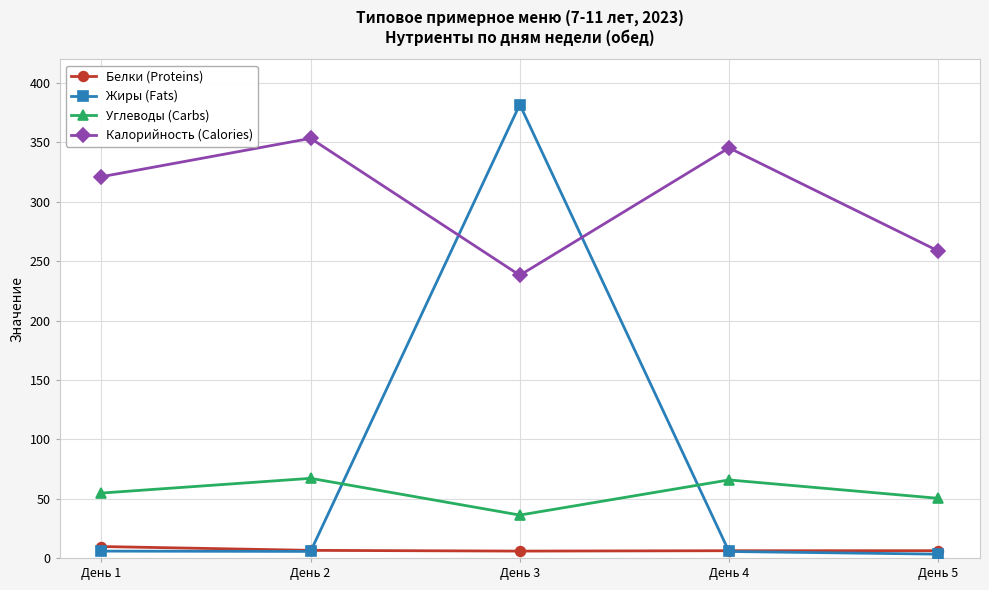

Is the value of Белки (Proteins) at День 2 greater than the value of Калорийность (Calories) at День 4?

No